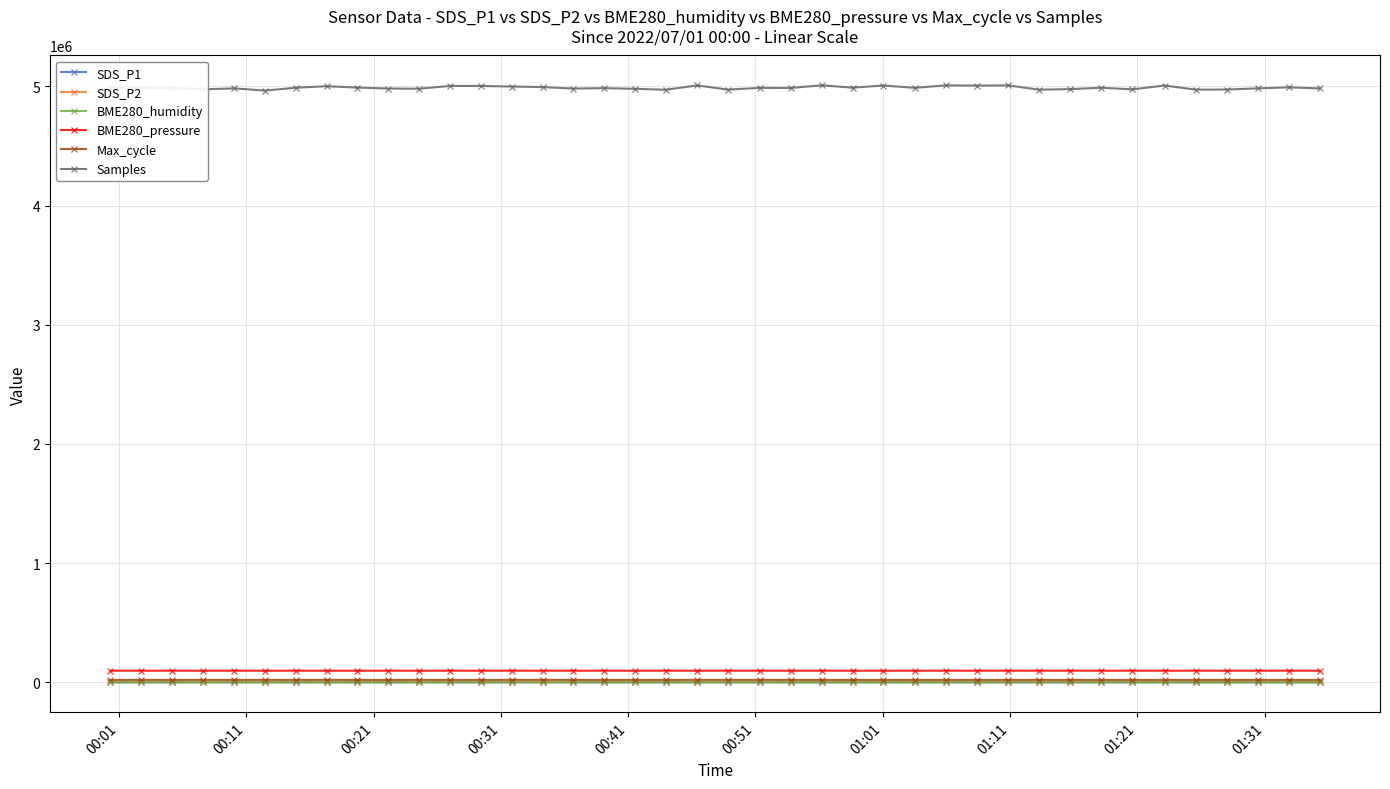

True or false: SDS_P1 and BME280_pressure intersect in this chart.

False